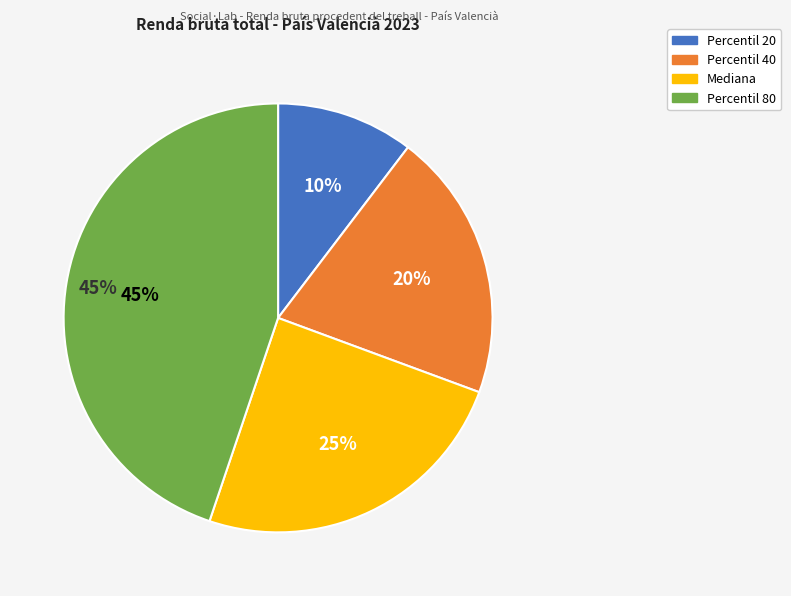

Between Mediana and Percentil 80, which is larger?

Percentil 80